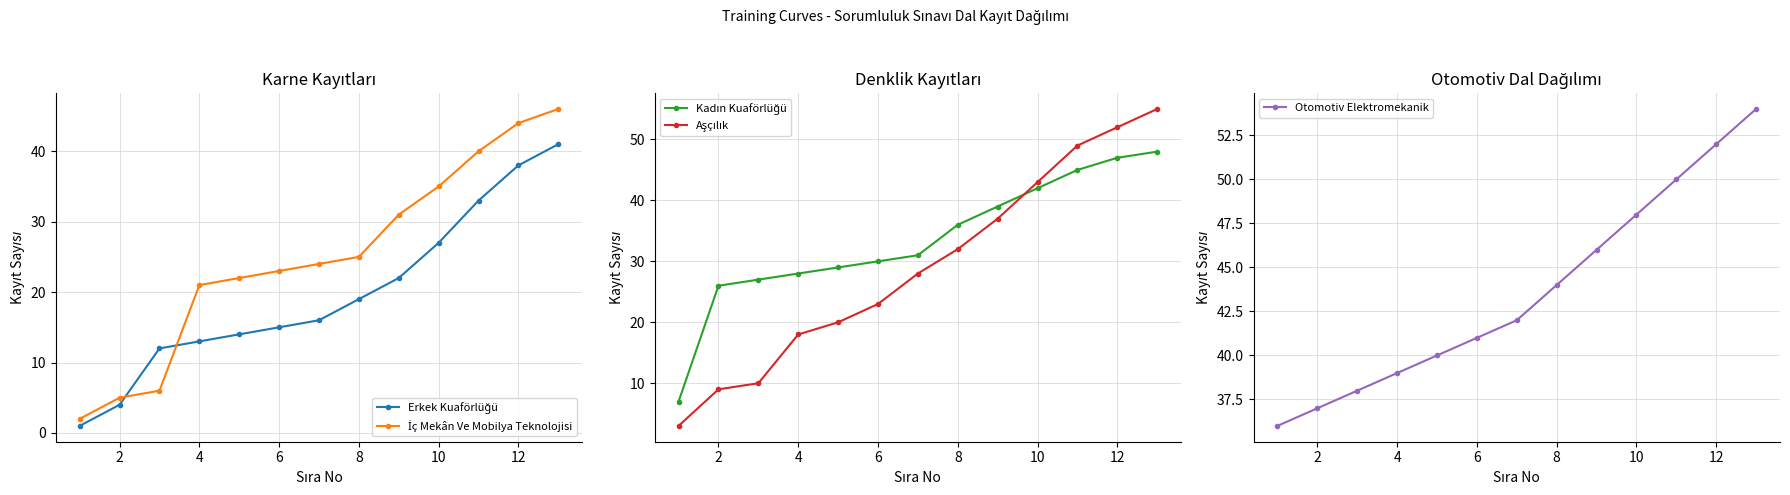

What are all the series names shown in the legend?

Erkek Kuaförlüğü, İç Mekân Ve Mobilya Teknolojisi, Kadın Kuaförlüğü, Aşçılık, Otomotiv Elektromekanik